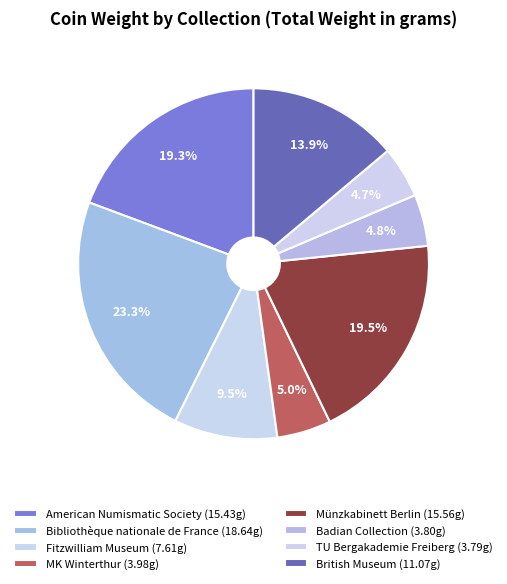

Count the number of slices in the pie.

8